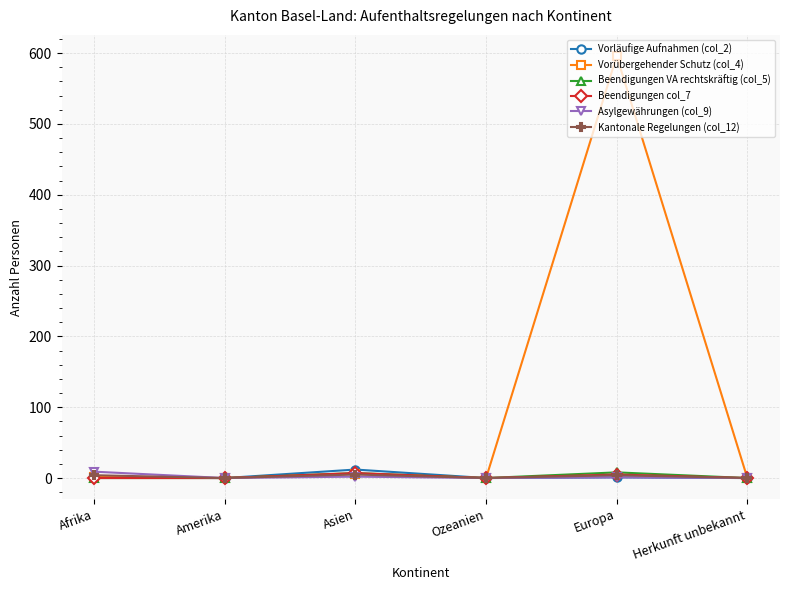

At which category is the sum across all series the highest?

Europa